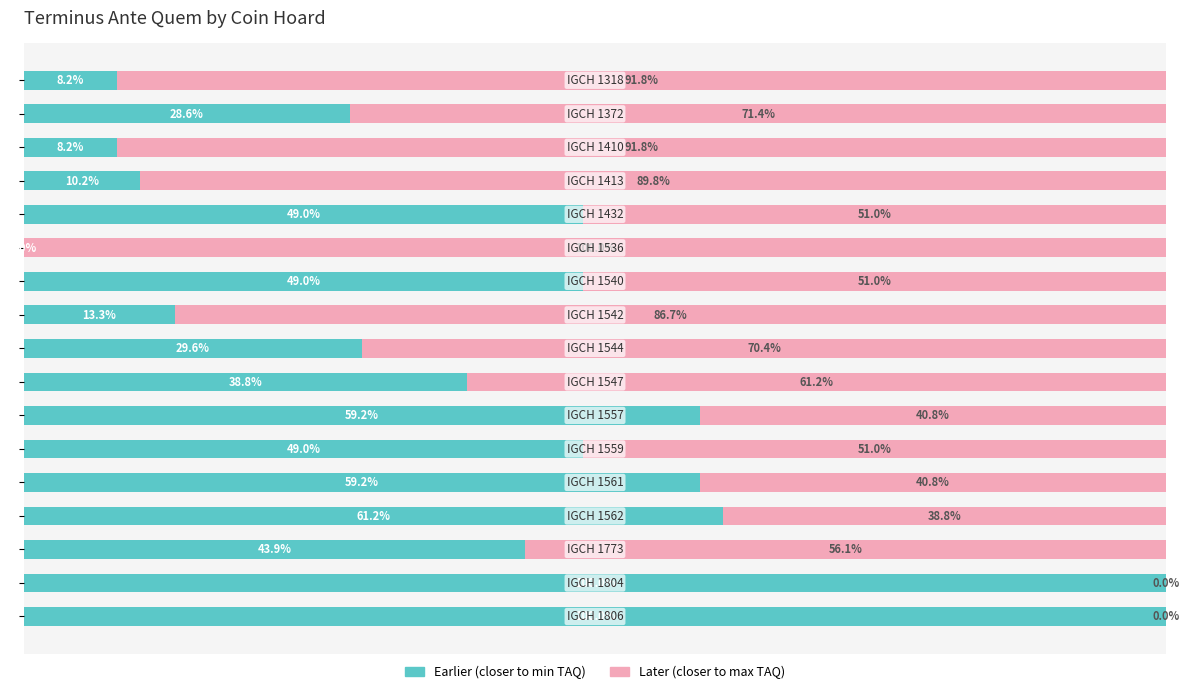

How many bars are there in total?

34